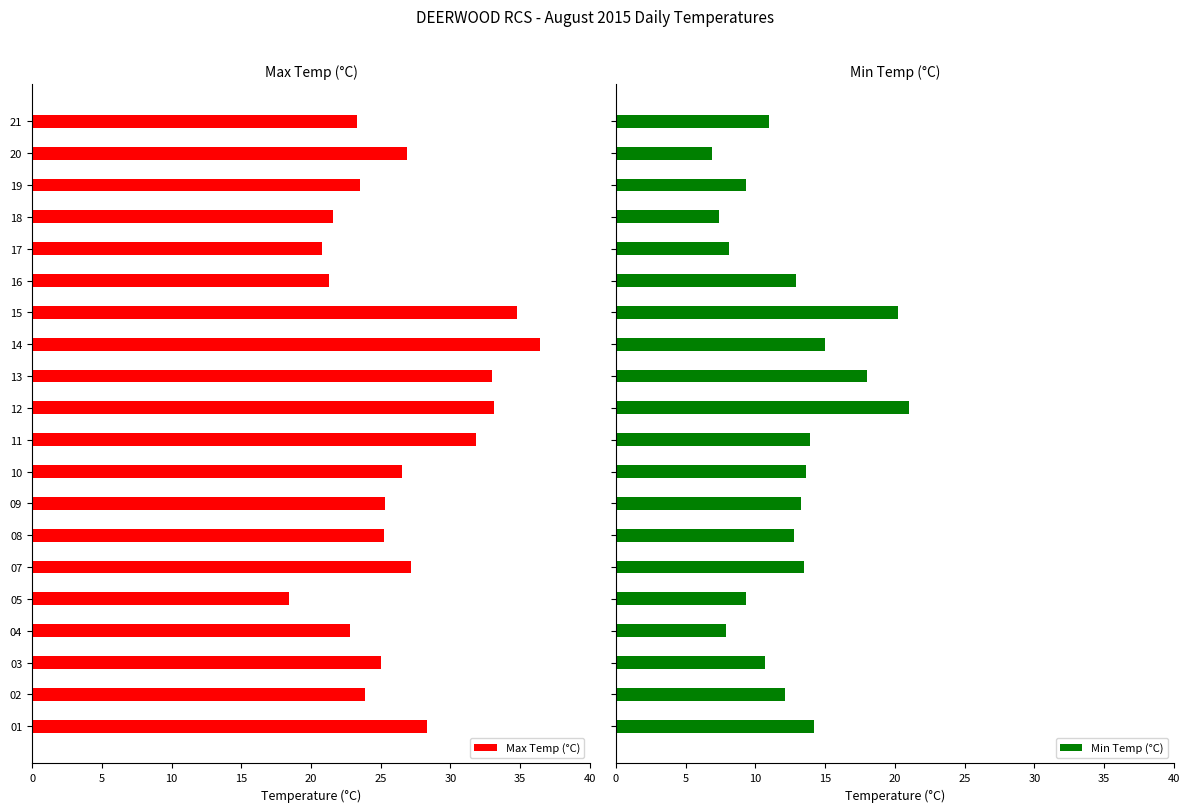

The Max Temp (°C) series shows 23.9 at 02. True or false?

True